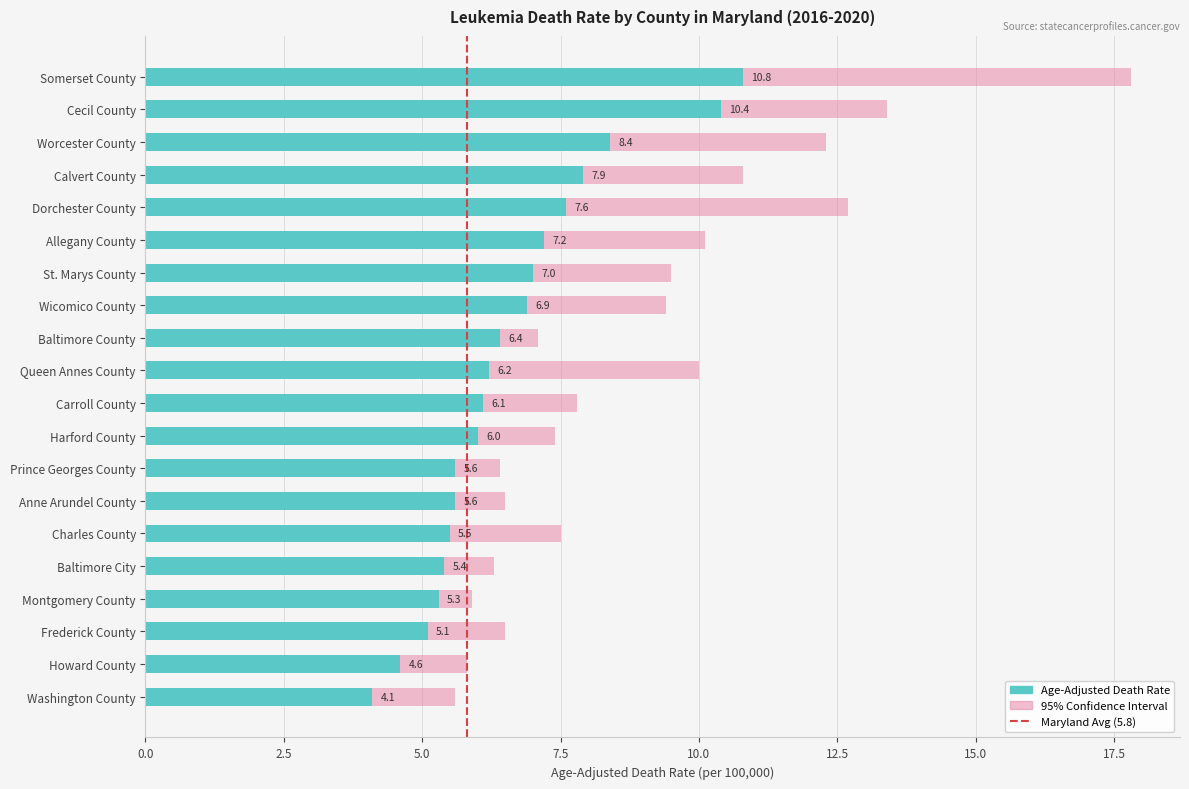

Reading right to left, transcribe all the data shown in this chart.

Age-Adjusted Death Rate: 4.1	4.6	5.1	5.3	5.4	5.5	5.6	5.6	6.0	6.1	6.2	6.4	6.9	7.0	7.2	7.6	7.9	8.4	10.4	10.8
Lower CI: 3.0	3.7	4.0	4.7	4.6	3.9	4.8	5.0	4.8	4.6	3.7	5.7	4.9	5.0	5.0	4.4	5.7	5.6	7.9	6.2
Upper CI: 5.6	5.8	6.5	5.9	6.3	7.5	6.5	6.4	7.4	7.8	10.0	7.1	9.4	9.5	10.1	12.7	10.8	12.3	13.4	17.8